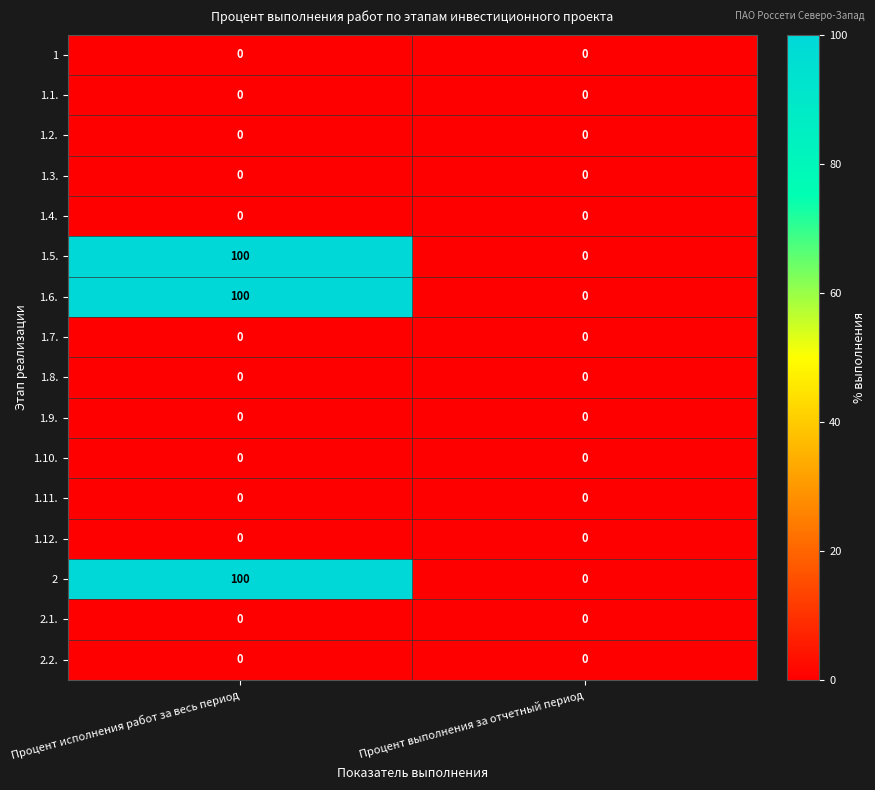

What is the highest value of the 1.6. series?

100